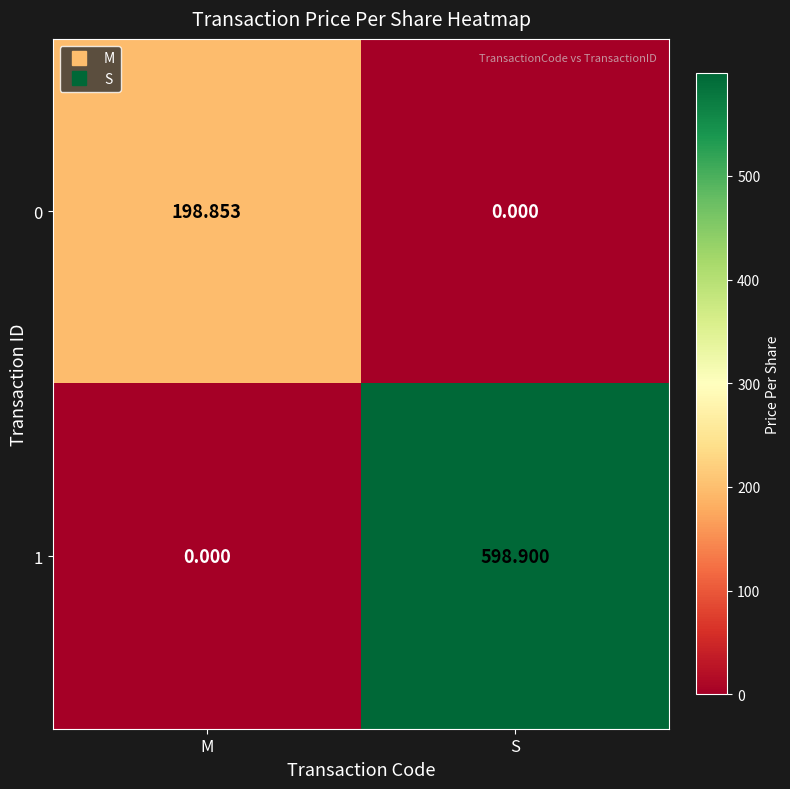

Which series has the largest total across all categories?

1